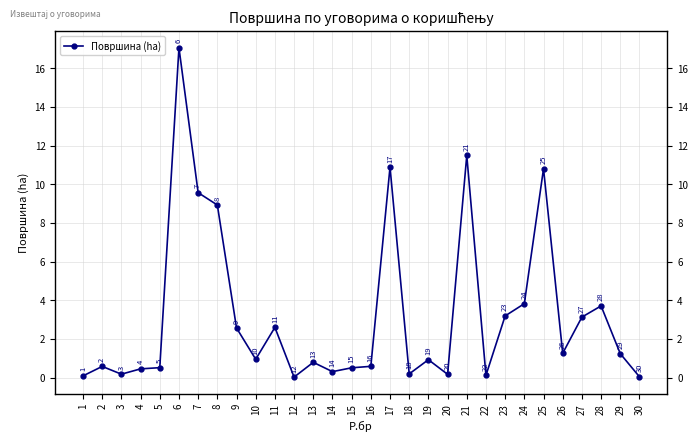

What is the sum of all values?

96.6